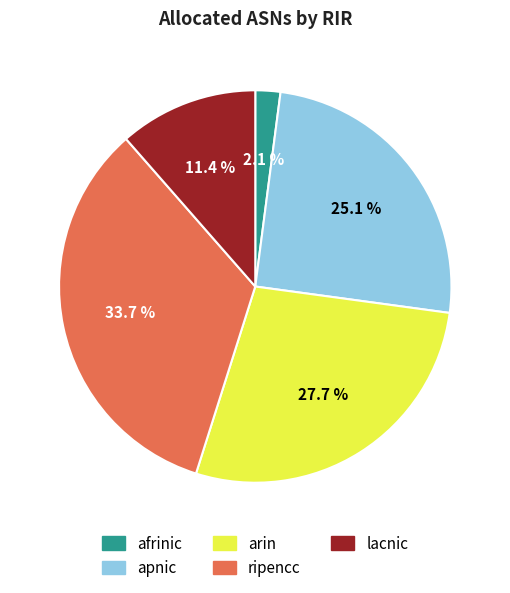

What portion of the pie excludes lacnic?

88.6%